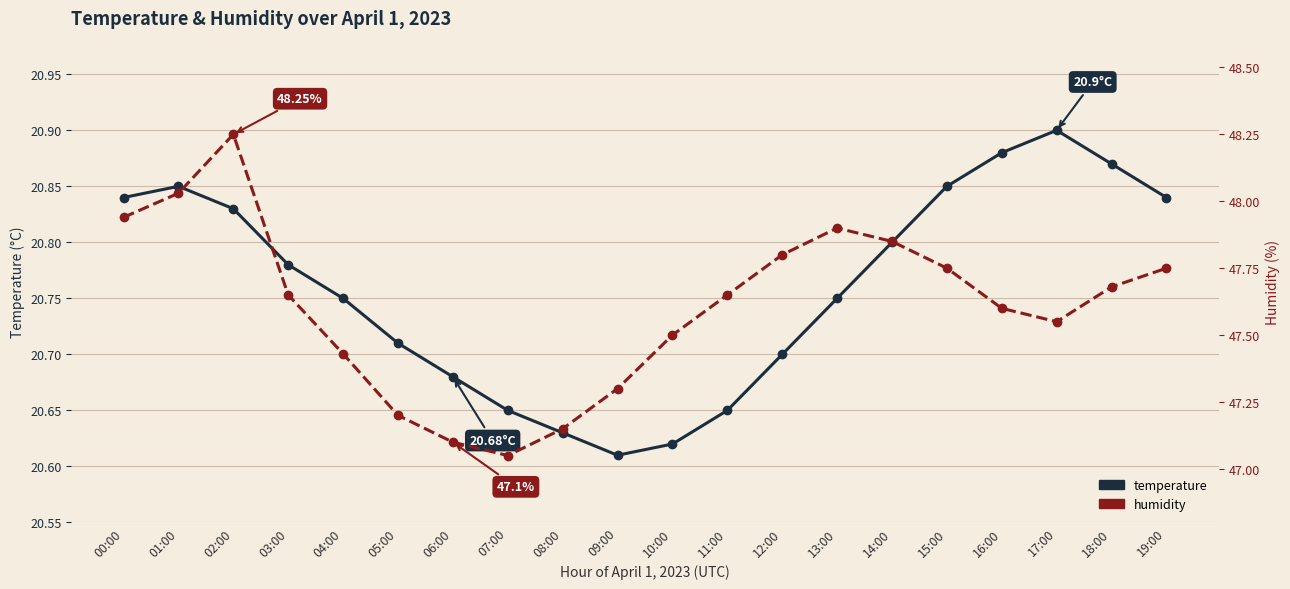

How many categories are shown in the chart?

20